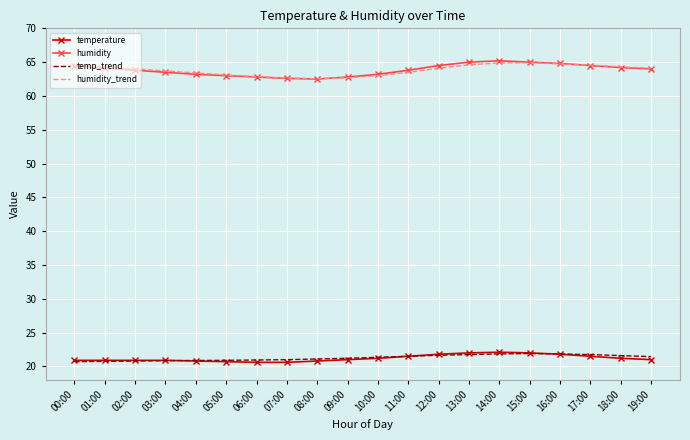

Where does the humidity_trend series first go above 64?

00:00